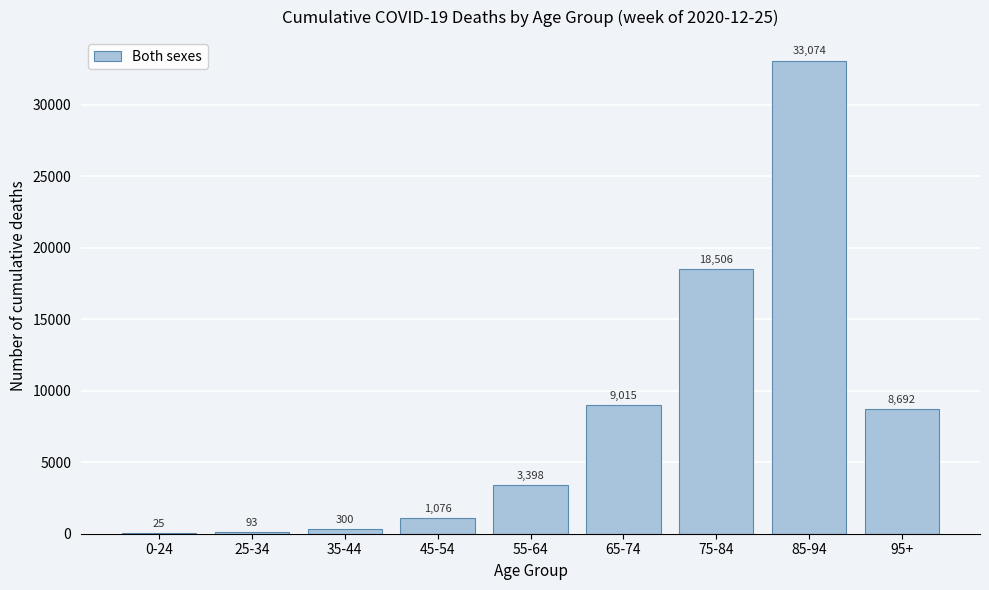

Reading left to right, list all the values displayed in this chart.

0-24=25	25-34=93	35-44=300	45-54=1076	55-64=3398	65-74=9015	75-84=18506	85-94=33074	95+=8692